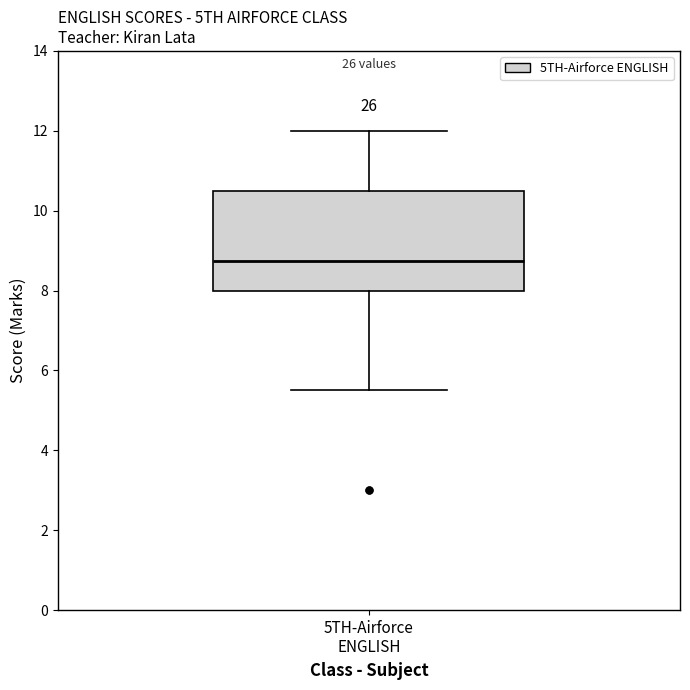

Read this box plot against the y-axis: the position of the median line, the range covered by the box, and the ends of both whiskers. The values are not printed on the chart, so give them approximately, as read against the axis.

median 8.8, box 8.0 to 10.6, whiskers 5.6 to 12.0